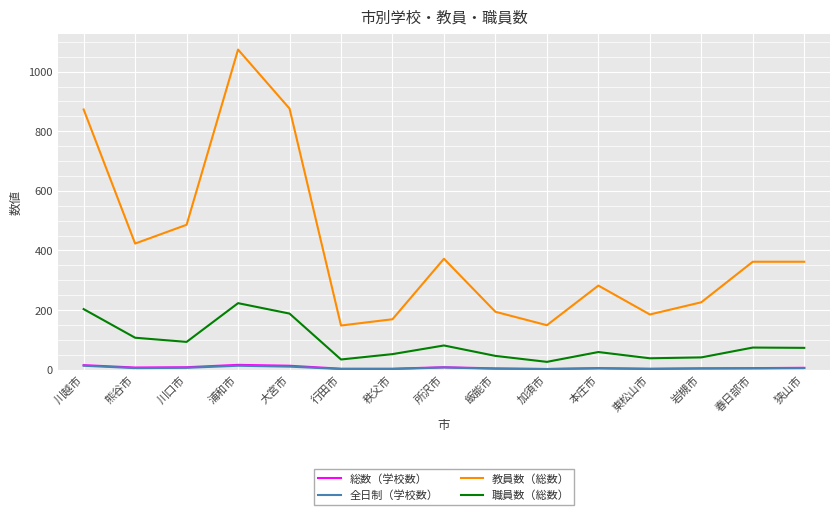

True or false: 教員数（総数） has a value of 148 at 行田市.

True